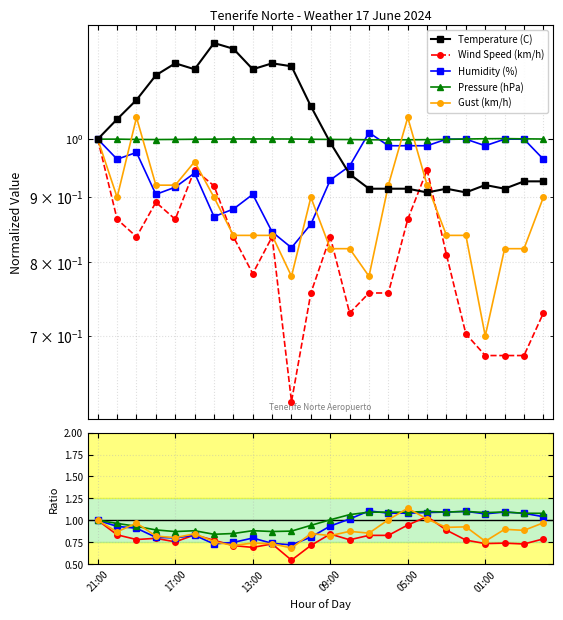

How many interior local valleys does the Temperature (C) series have?

5